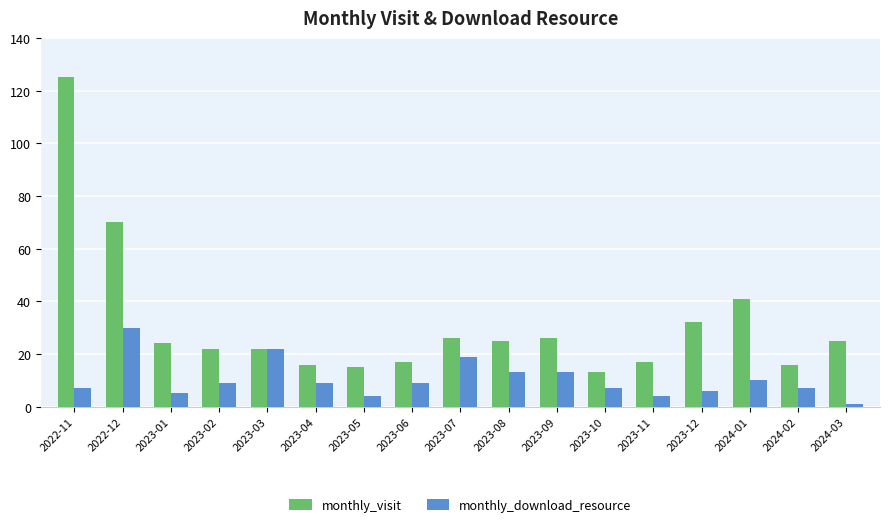

Which series has the largest total across all categories?

monthly_visit